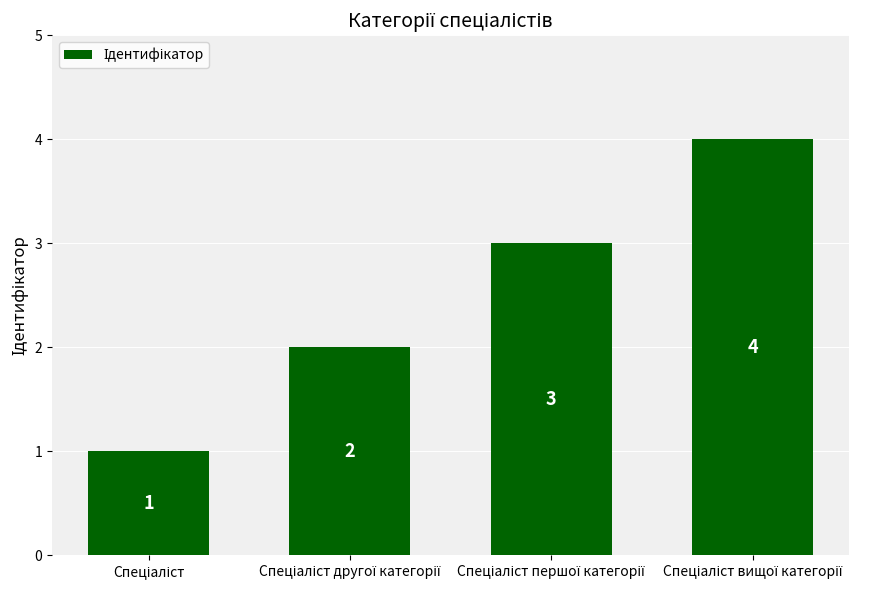

What is the value of the 2nd bar from the left?

2